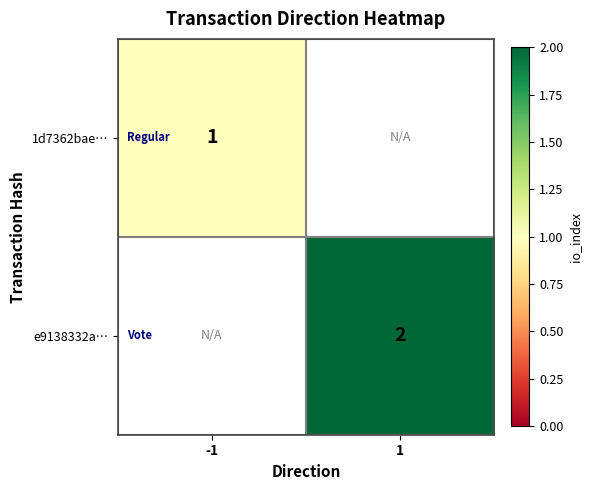

Rank the series at 1 from lowest to highest value.

1d7362bae…, e9138332a…